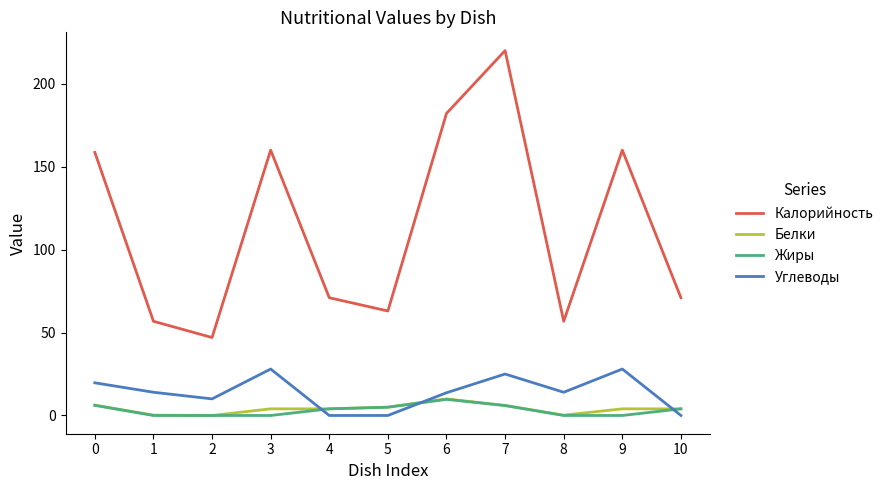

True or false: Белки and Калорийность cross at least once.

False